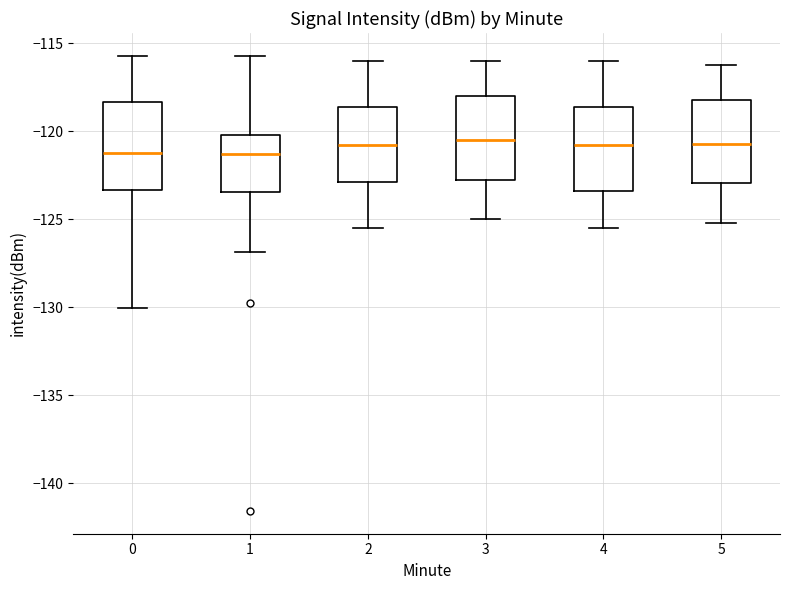

Reading left to right, transcribe this box plot: for each box, give where its median line is, the range the box spans, and where its two whiskers end, as read against the y-axis. The values are not printed on the chart, so give them approximately, as read against the axis.

0: median -121.0, box -123.5 to -118.5, whiskers -130.0 to -115.5
1: median -121.5, box -123.5 to -120.0, whiskers -127.0 to -115.5
2: median -120.5, box -123.0 to -118.5, whiskers -125.5 to -116.0
3: median -120.5, box -122.5 to -118.0, whiskers -125.0 to -116.0
4: median -120.5, box -123.5 to -118.5, whiskers -125.5 to -116.0
5: median -120.5, box -123.0 to -118.0, whiskers -125.0 to -116.0